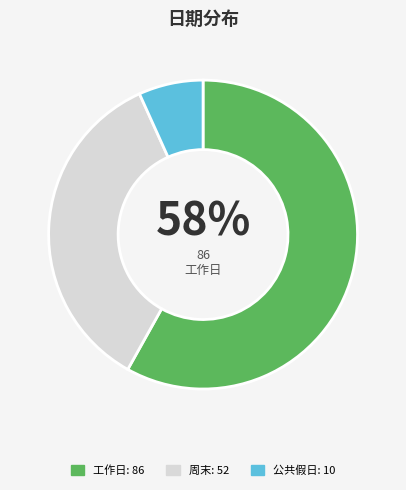

To the nearest percent, what is the difference between the largest and smallest slice percentages?

51%